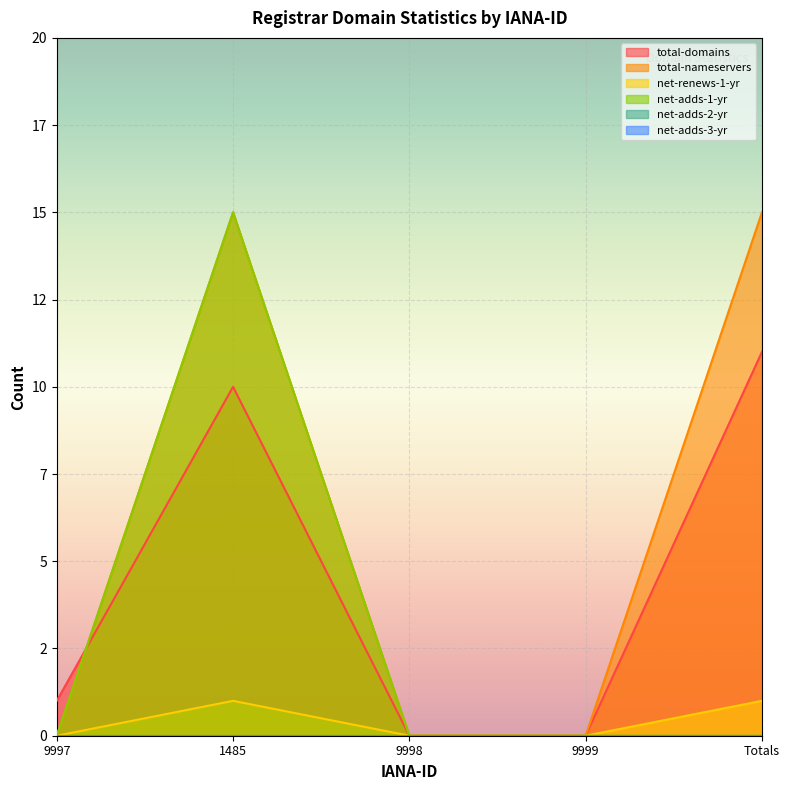

Which series has the largest range (max minus min)?

total-nameservers